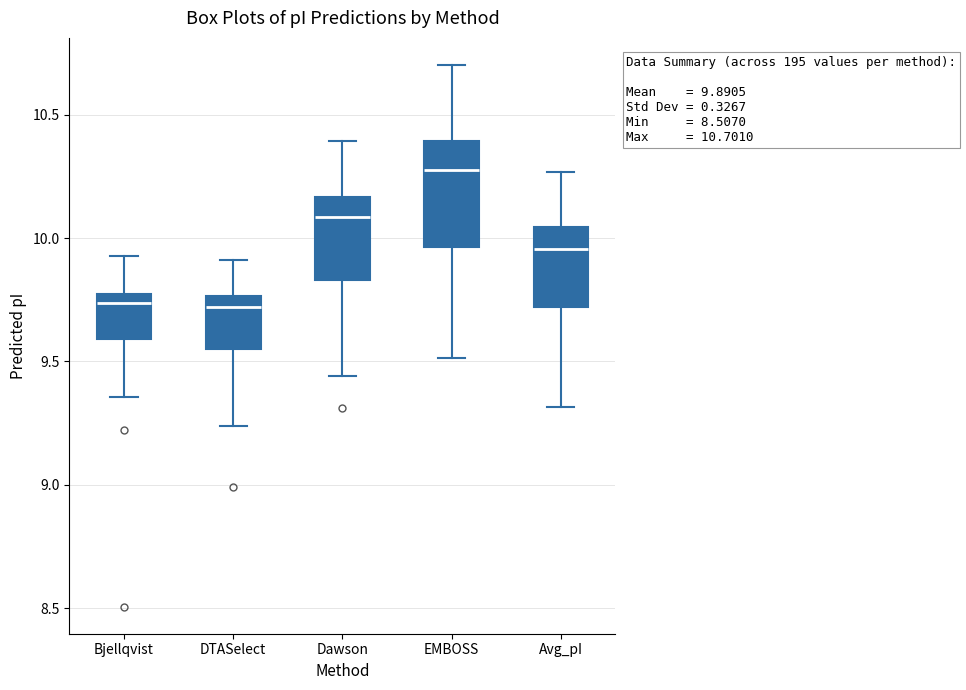

Which box is the tallest, from its lower edge to its upper edge?

EMBOSS